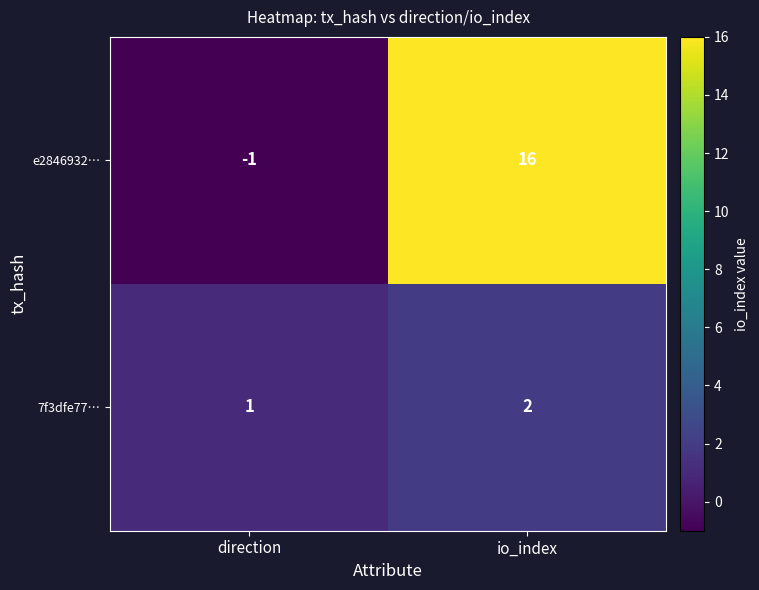

The e2846932… series shows -1 at direction. True or false?

True